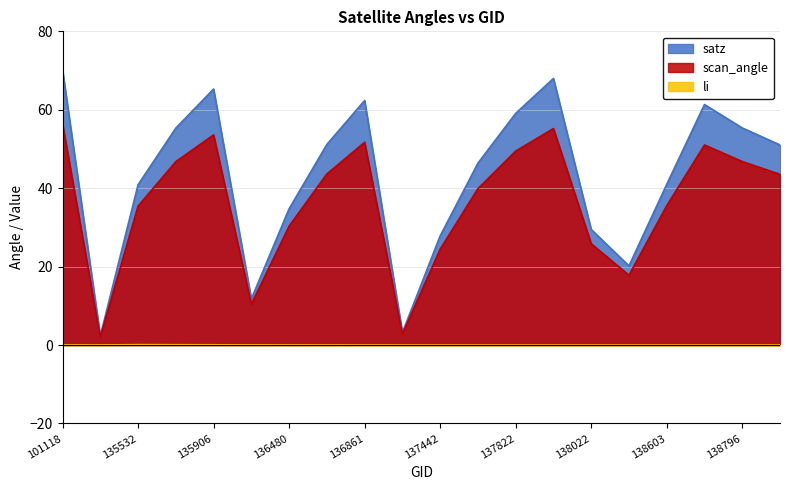

Where is the first local maximum for satz?

135906